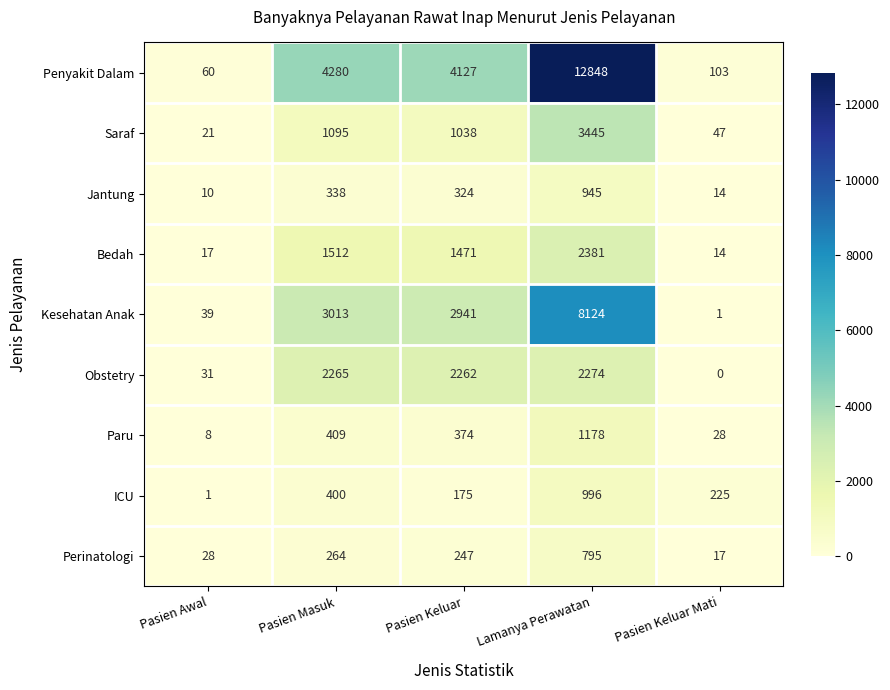

The Perinatologi series shows 407 at Pasien Keluar. True or false?

False